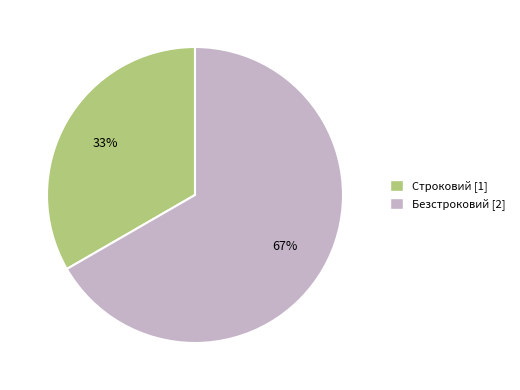

What is the largest slice in the pie chart?

Безстроковий